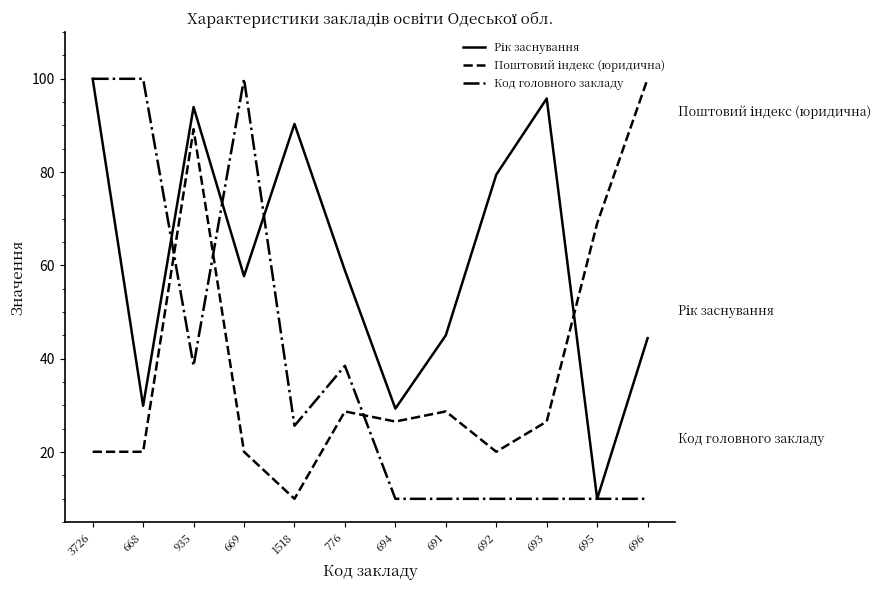

What is the total value across all series at 695?

89.0